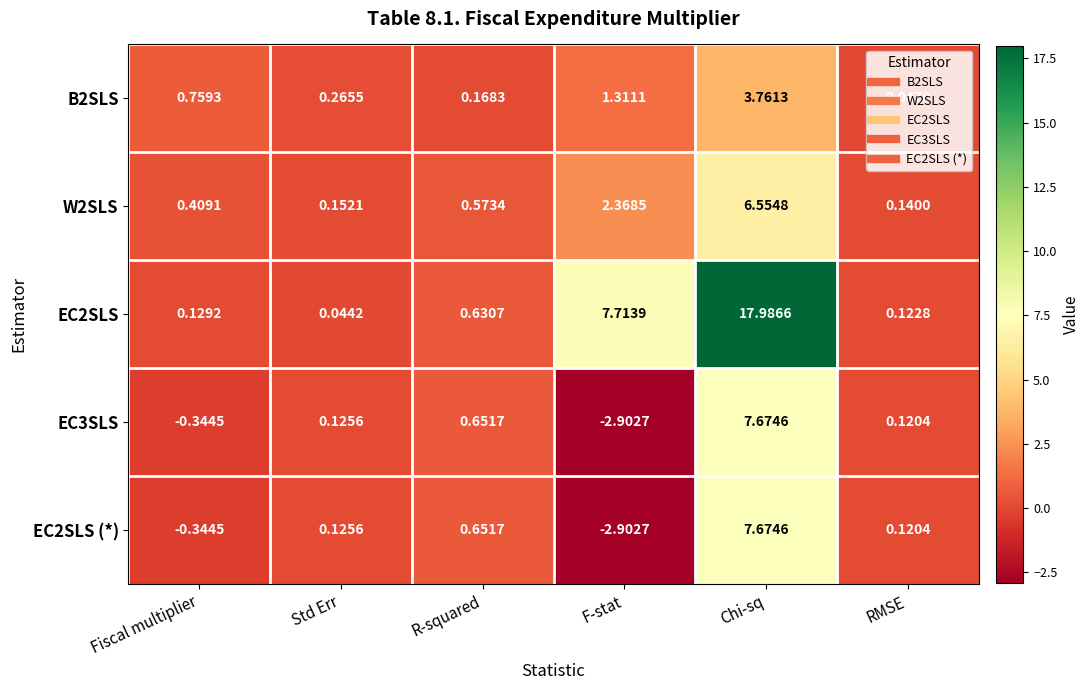

Where is EC3SLS nearest to the value 2?

R-squared